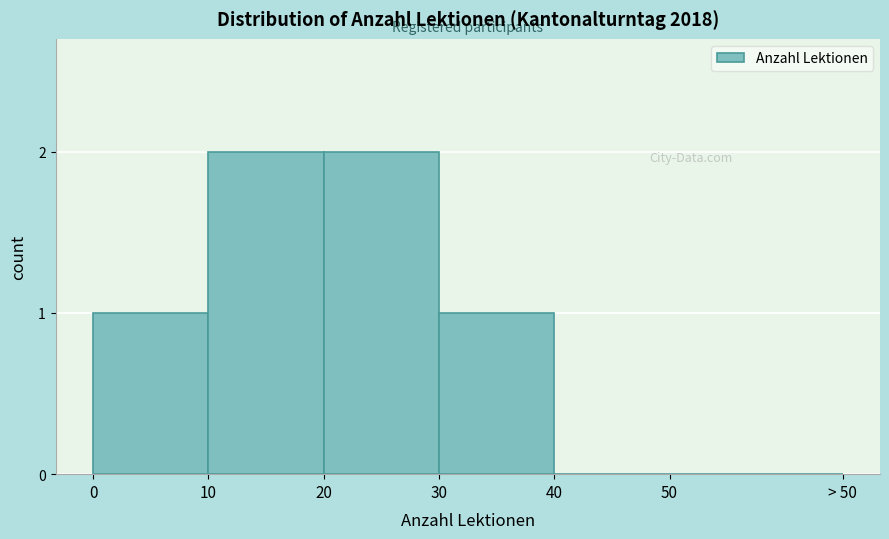

Reading left to right, list all the values displayed in this chart.

0=1	10=2	20=2	30=1	40=0	50=0